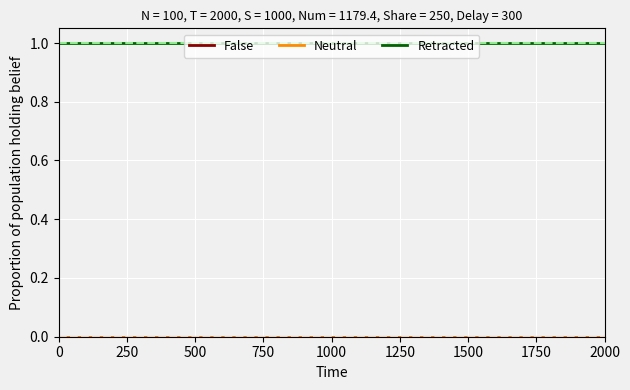

True or false: False and Neutral cross at least once.

False